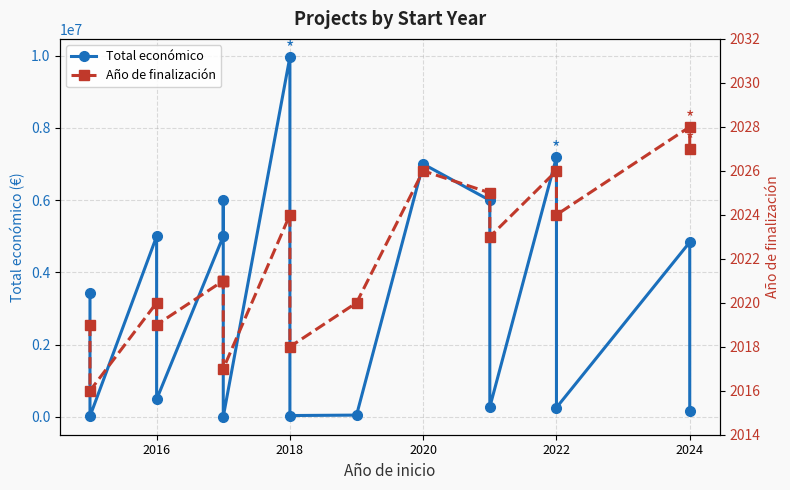

What is the lowest value of the Año de finalización series?

2016